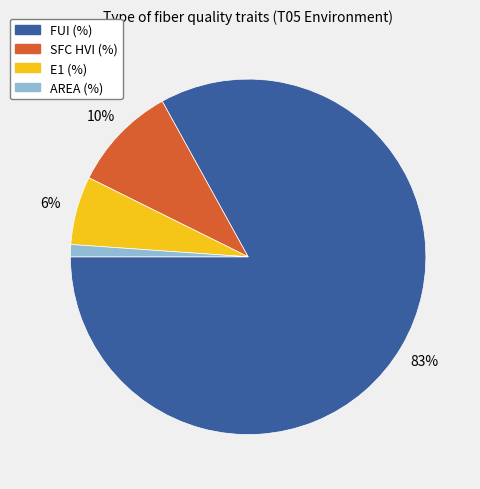

How many slices are in this pie chart?

4